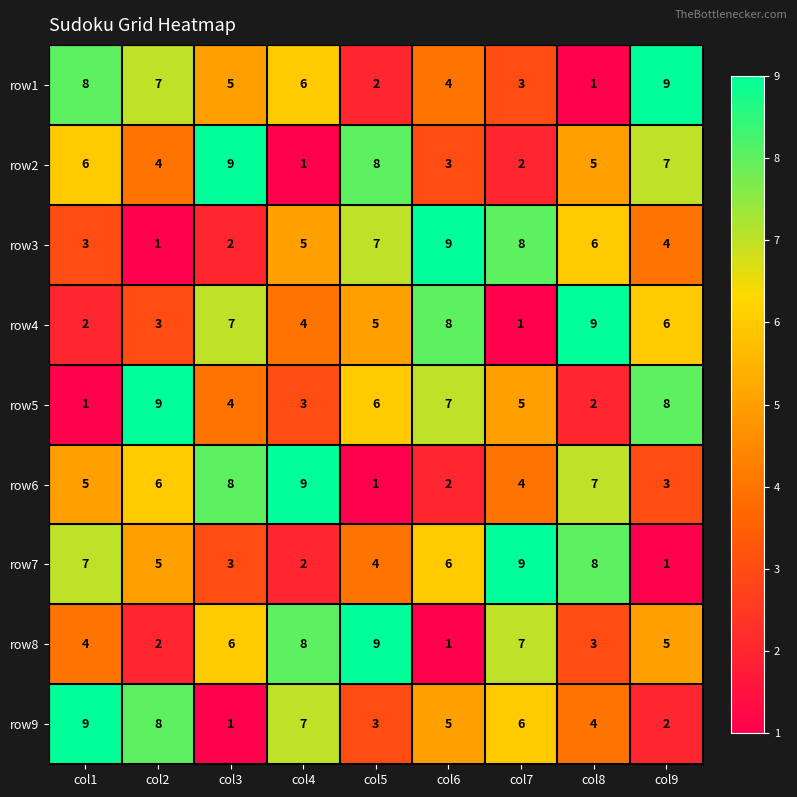

What is the sum of the row9 values at col2 and col8?

12